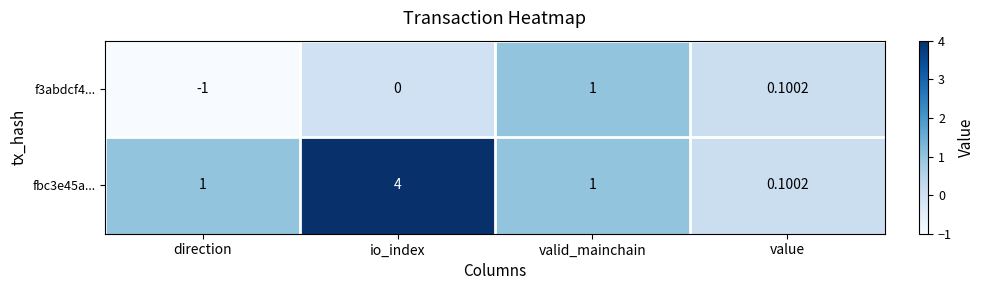

At which label is f3abdcf4... closest to 0?

io_index